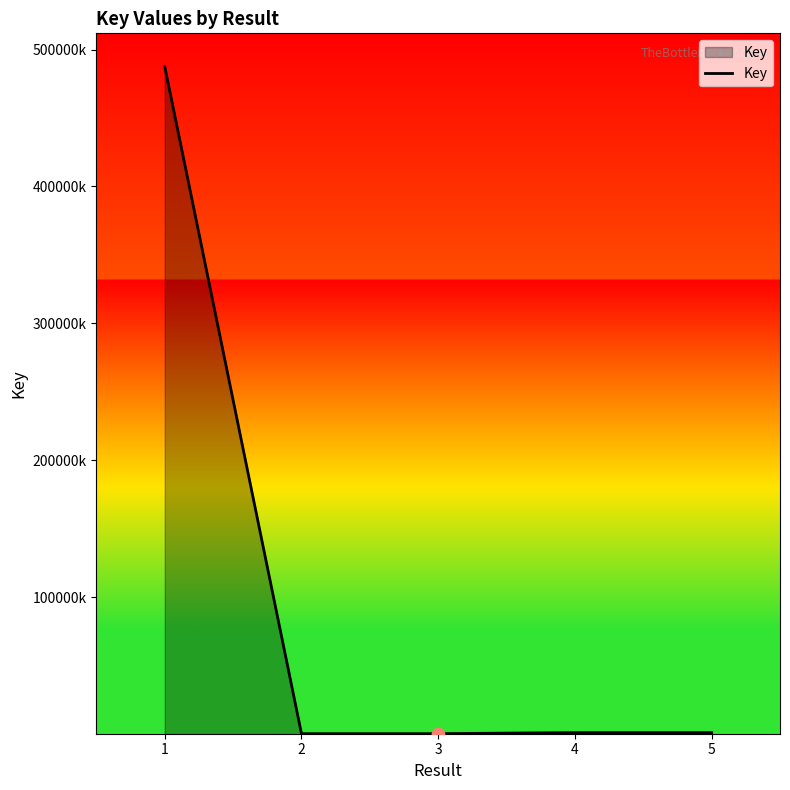

Between 4 and 5, which is larger?

5